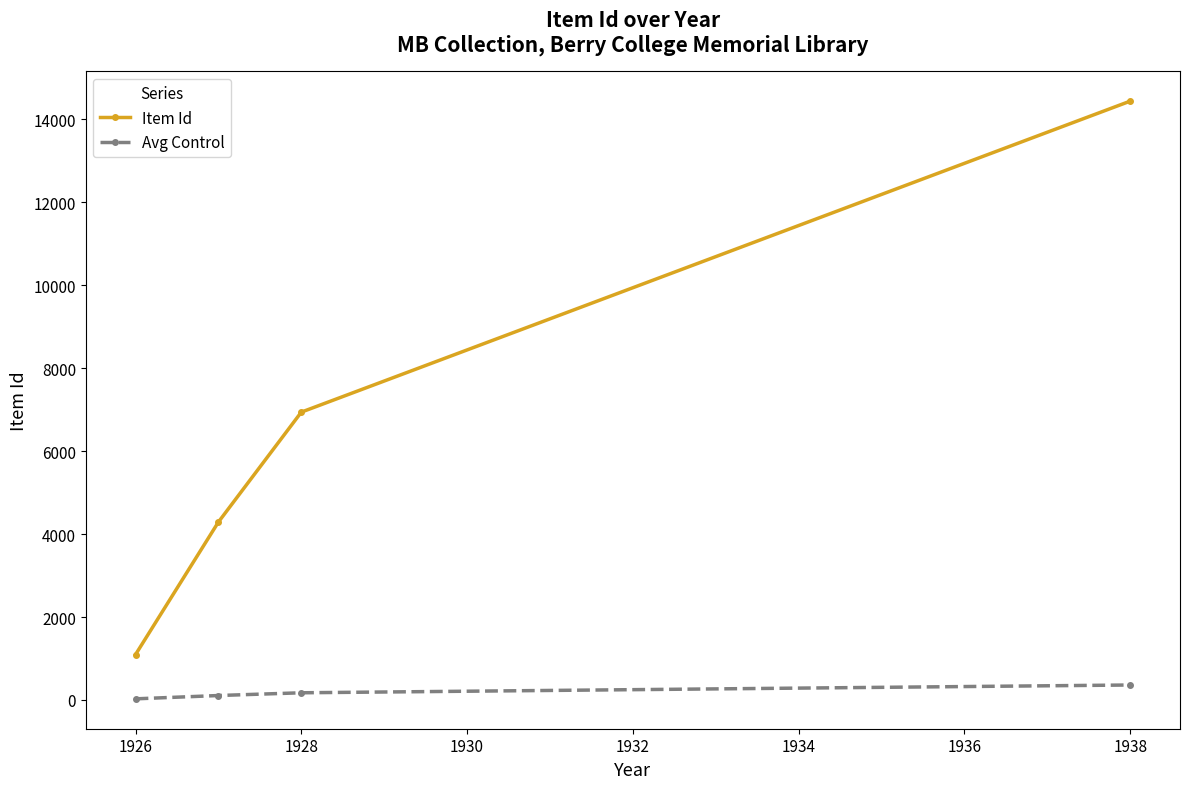

Which series has the widest spread of values?

Item Id